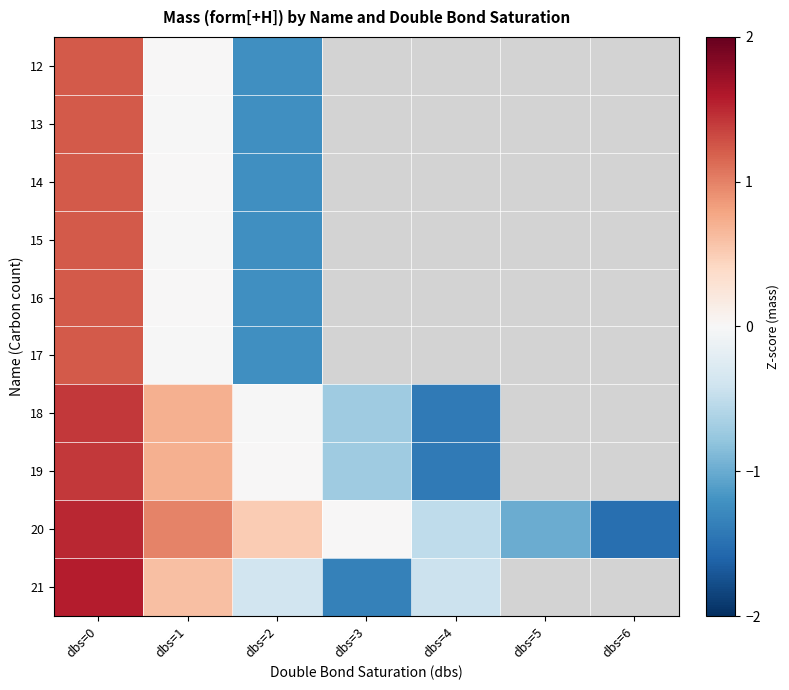

What is the spread (max minus min) of values at dbs=1?

1.0